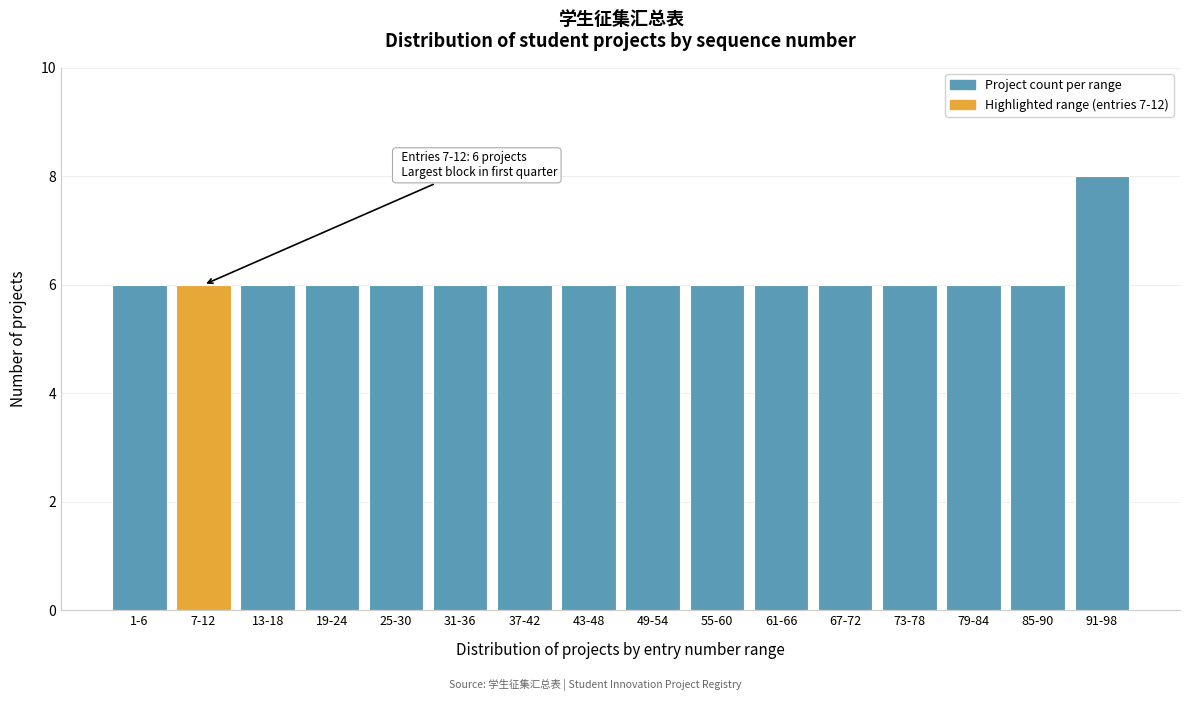

Reading right to left, list all the values displayed in this chart.

8	6	6	6	6	6	6	6	6	6	6	6	6	6	6	6